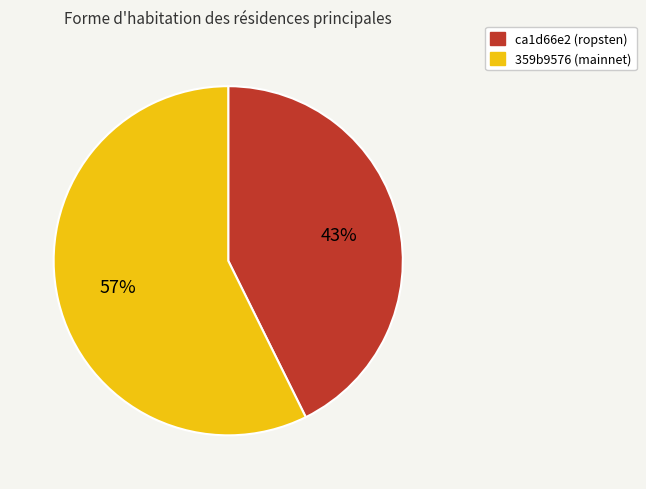

True or false: ca1d66e2 (ropsten) accounts for 37% of the total.

False